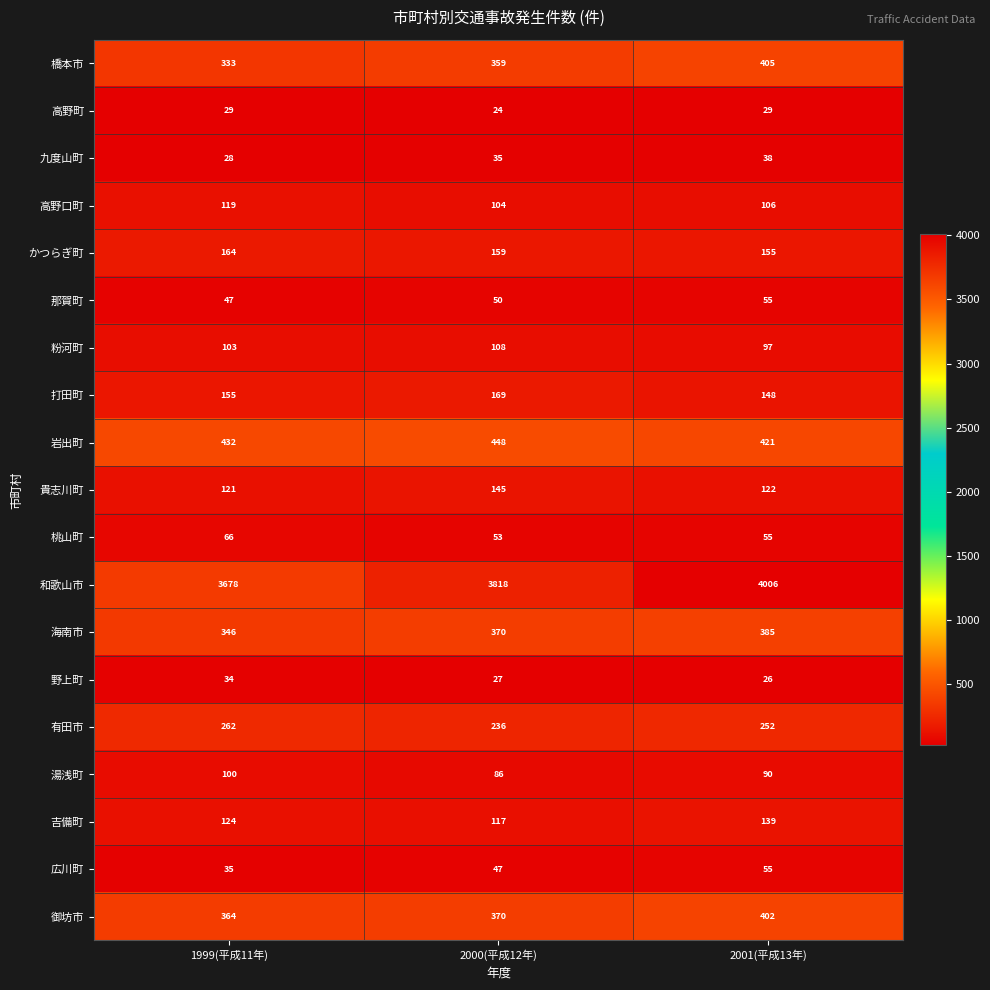

Rank the categories by 粉河町 value from highest to lowest.

2000(平成12年), 1999(平成11年), 2001(平成13年)